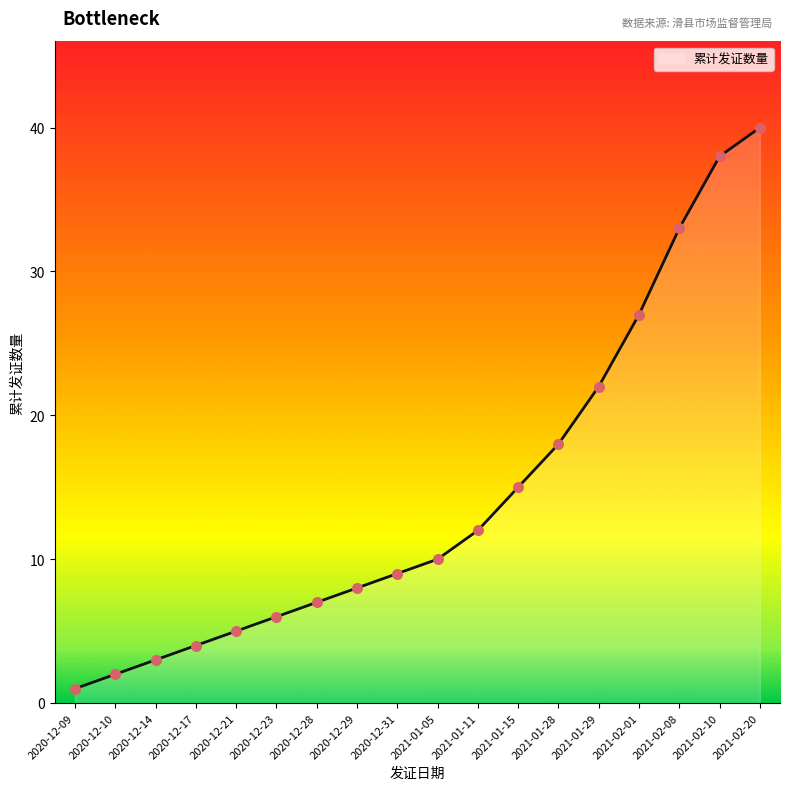

Approximately how many times larger is the value at 2021-01-29 compared to 2020-12-23?

3.7